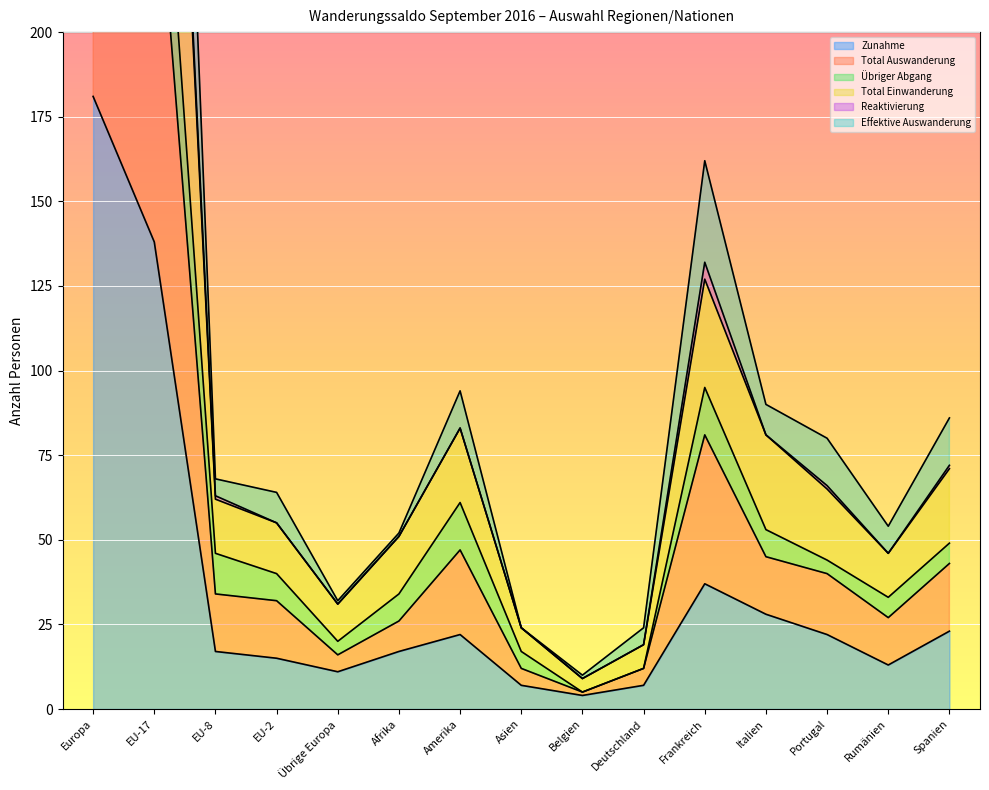

What is the label of the 4th point from the right?

Italien